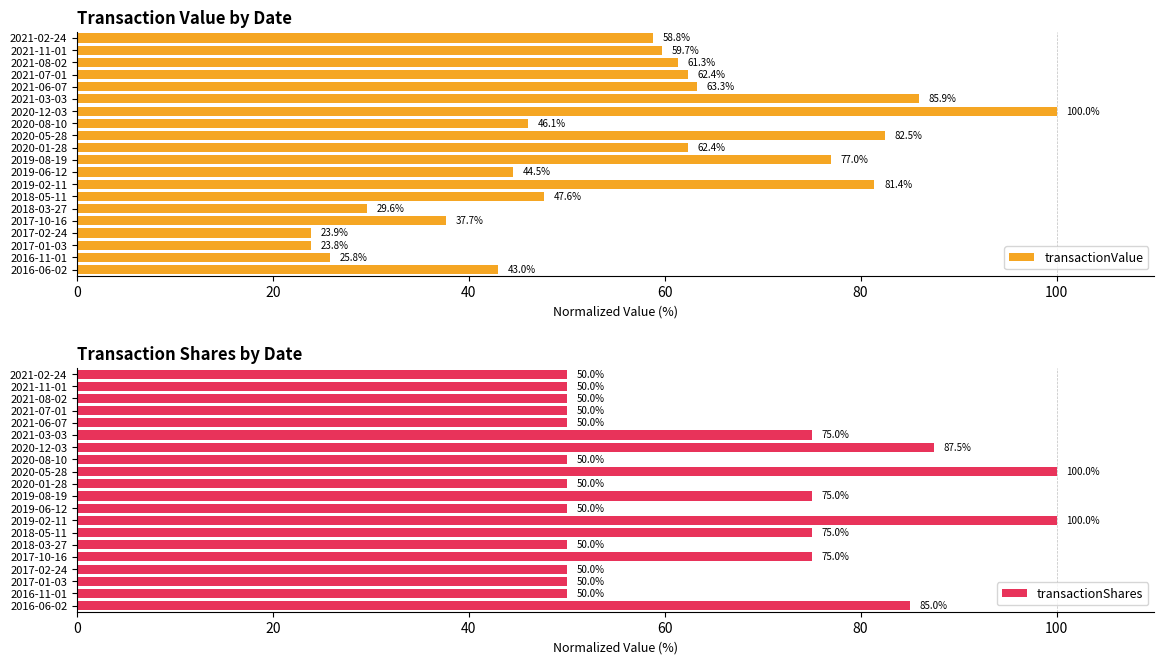

What are all the series names shown in the legend?

transactionValue, transactionShares